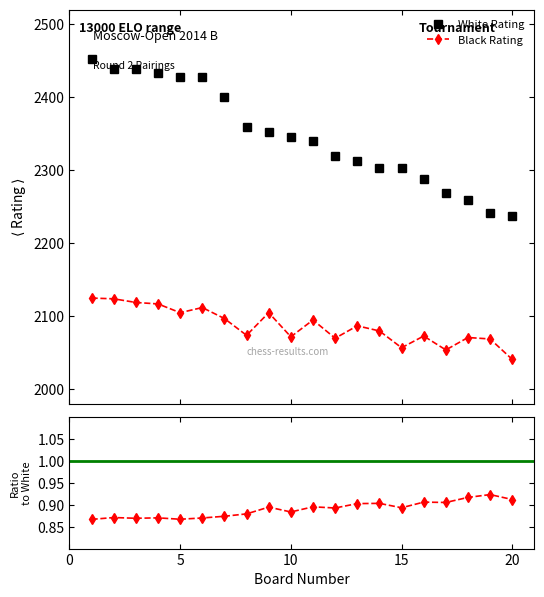

Reading left to right, transcribe all the data shown in this chart.

White Rating: 0=2452.0	5=2439.0	10=2438.0	15=2433.0	20=2428.0	5=2428.0	6=2400.0	7=2359.0	8=2353.0	9=2345.0	10=2340.0	11=2319.0	12=2312.0	13=2303.0	14=2303.0	15=2288.0	16=2269.0	17=2259.0	18=2241.0	19=2238.0
Black Rating: 0=2125.0	5=2124.0	10=2119.0	15=2117.0	20=2105.0	5=2112.0	6=2097.0	7=2074.0	8=2105.0	9=2072.0	10=2095.0	11=2070.0	12=2087.0	13=2080.0	14=2057.0	15=2073.0	16=2054.0	17=2071.0	18=2069.0	19=2041.0
Ratio: 0=0.9	5=0.9	10=0.9	15=0.9	20=0.9	5=0.9	6=0.9	7=0.9	8=0.9	9=0.9	10=0.9	11=0.9	12=0.9	13=0.9	14=0.9	15=0.9	16=0.9	17=0.9	18=0.9	19=0.9